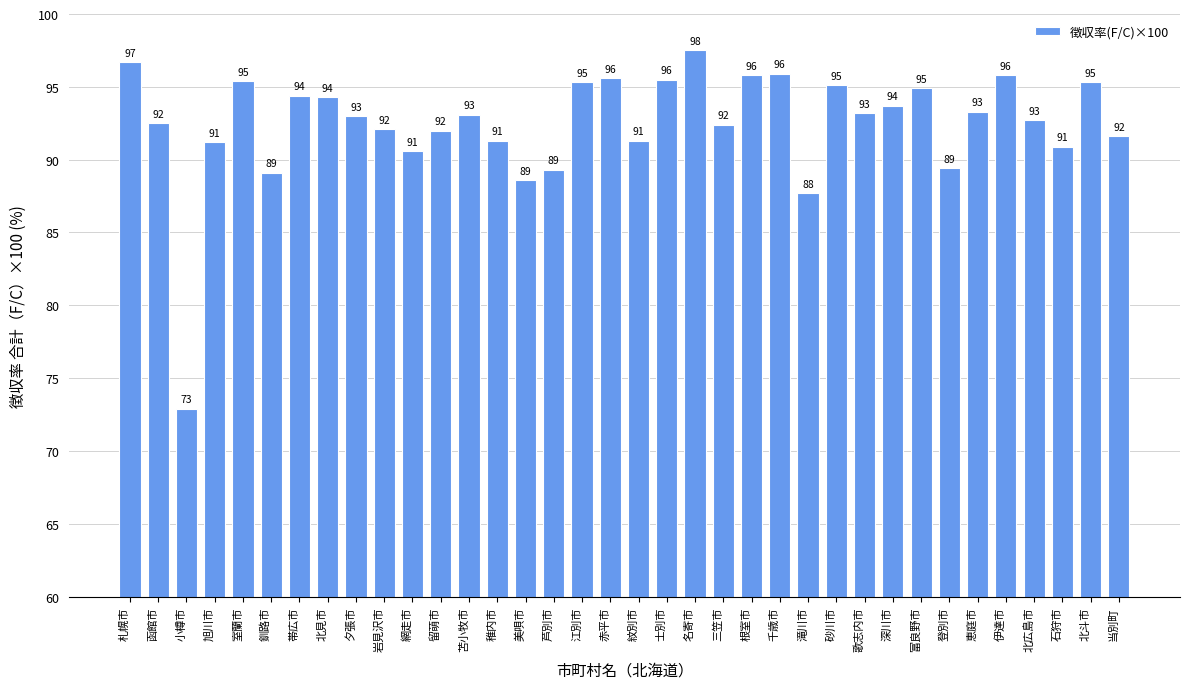

Between 苫小牧市 and 千歳市, which is larger?

千歳市